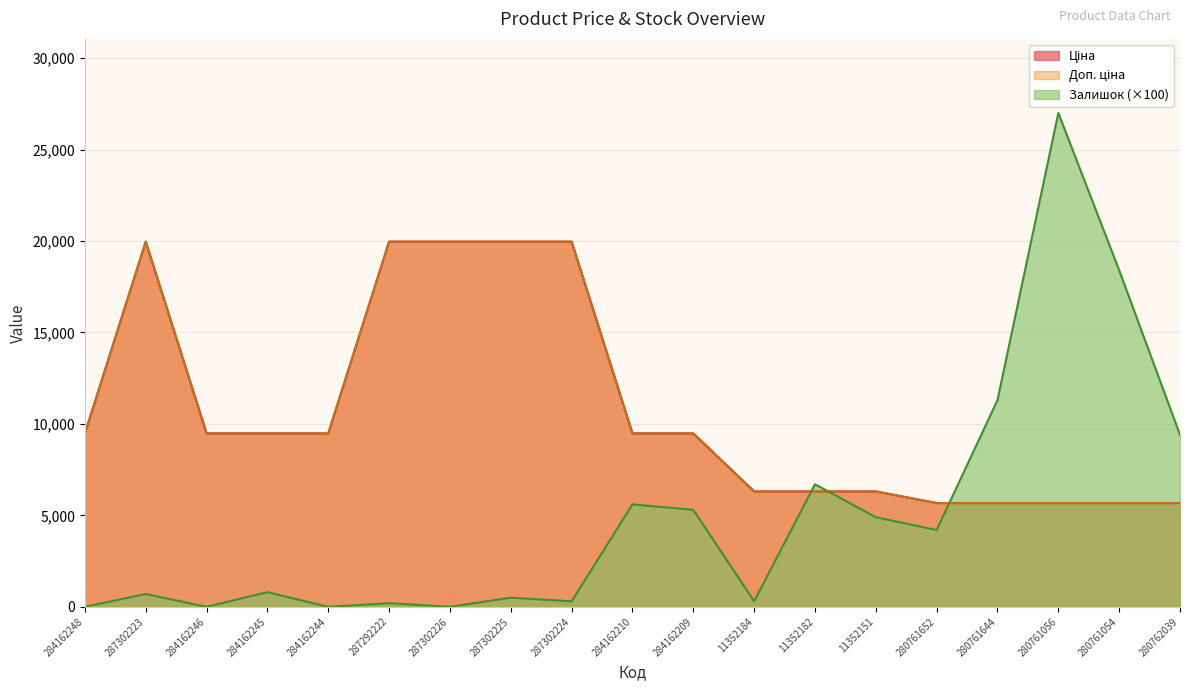

How many lines are shown in the chart?

3